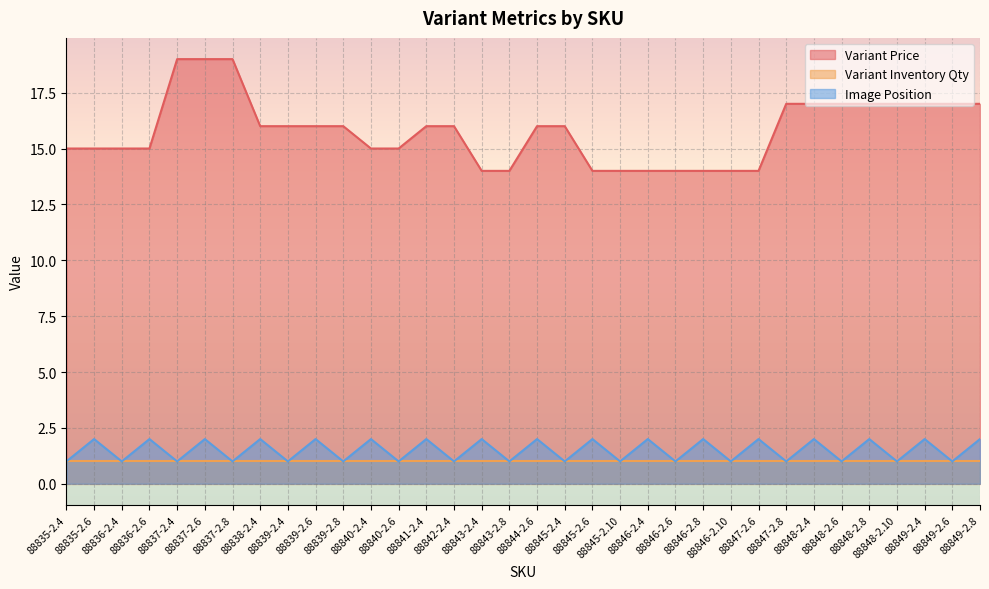

At 88847-2.6, list the series in order from smallest to largest.

Variant Inventory Qty, Image Position, Variant Price